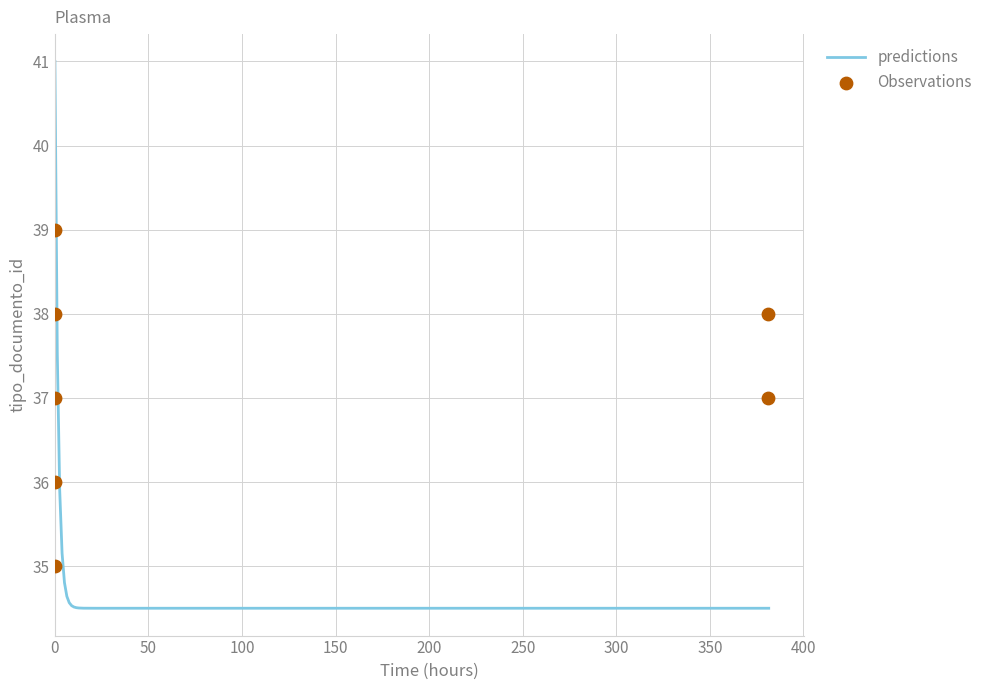

Approximately how many times larger is the value at 2012-05-24 11:12:24 compared to 2012-05-08 14:13:16?

1.1